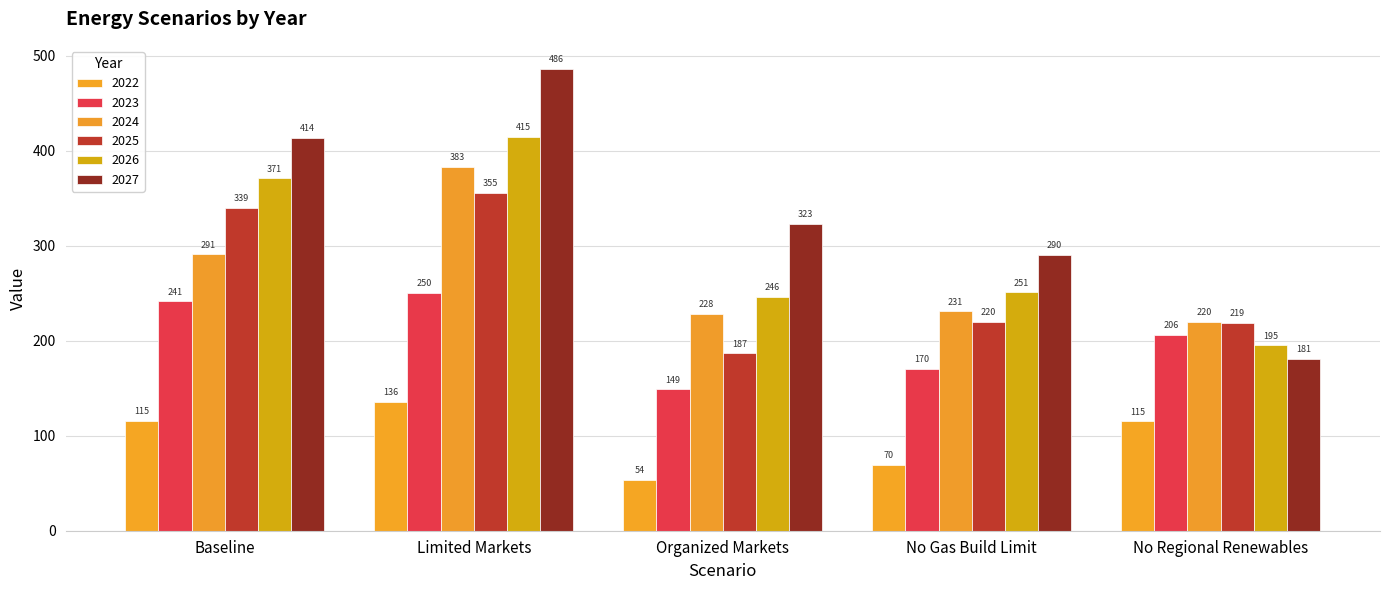

True or false: 2023 has a value of 44.9 at No Regional Renewables.

False